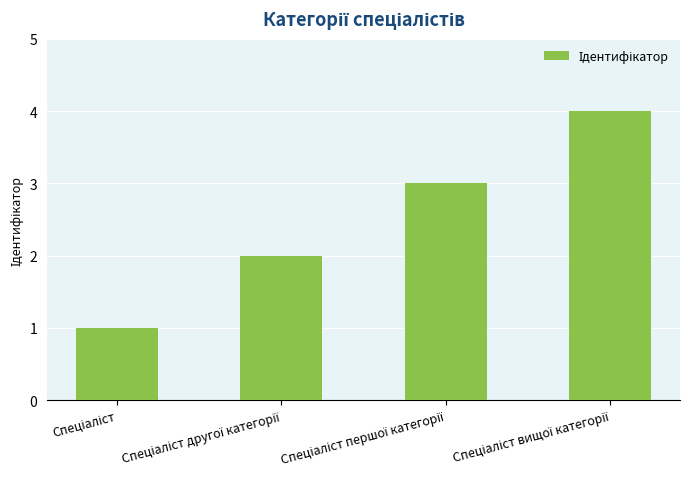

What is the sum of all values?

10